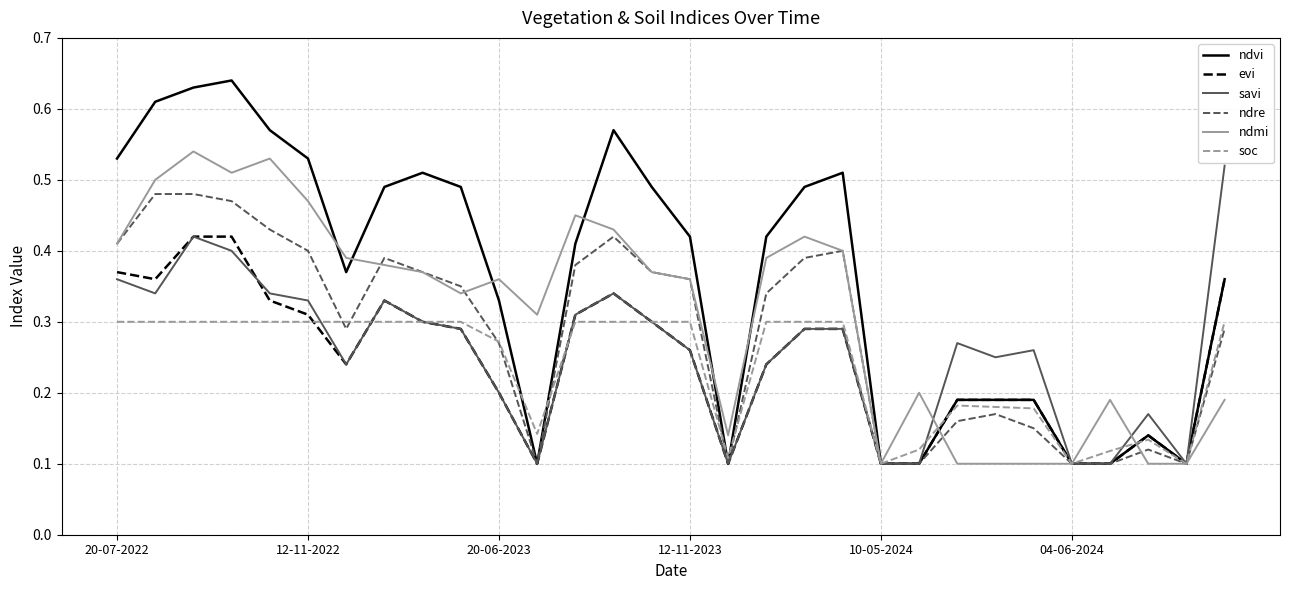

Does the chart have visible grid lines?

Yes